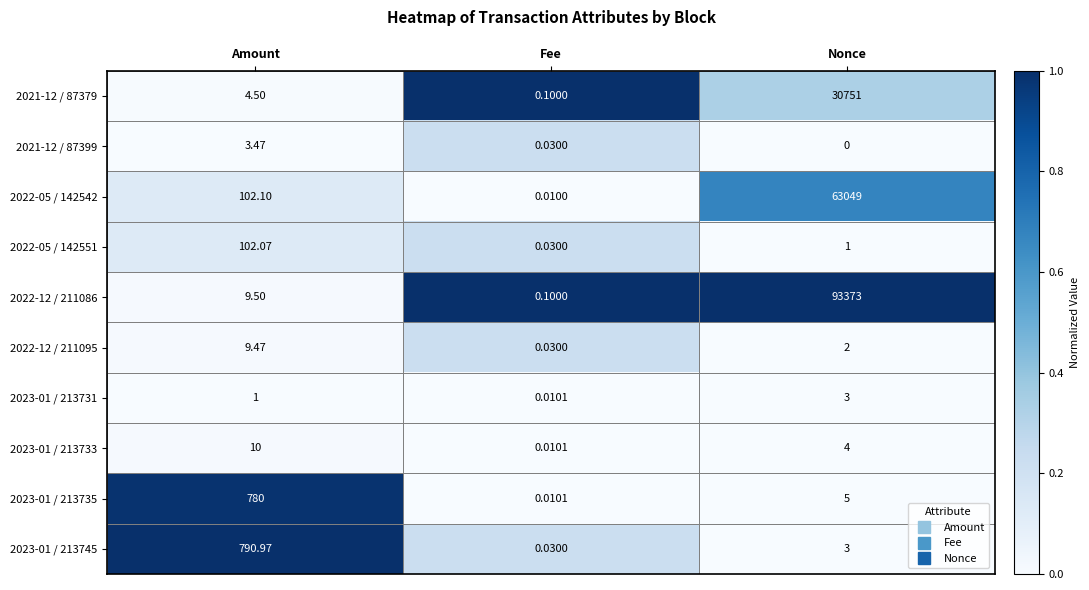

List the labels in order of 2022-12 / 211086 value, smallest first.

Fee, Amount, Nonce